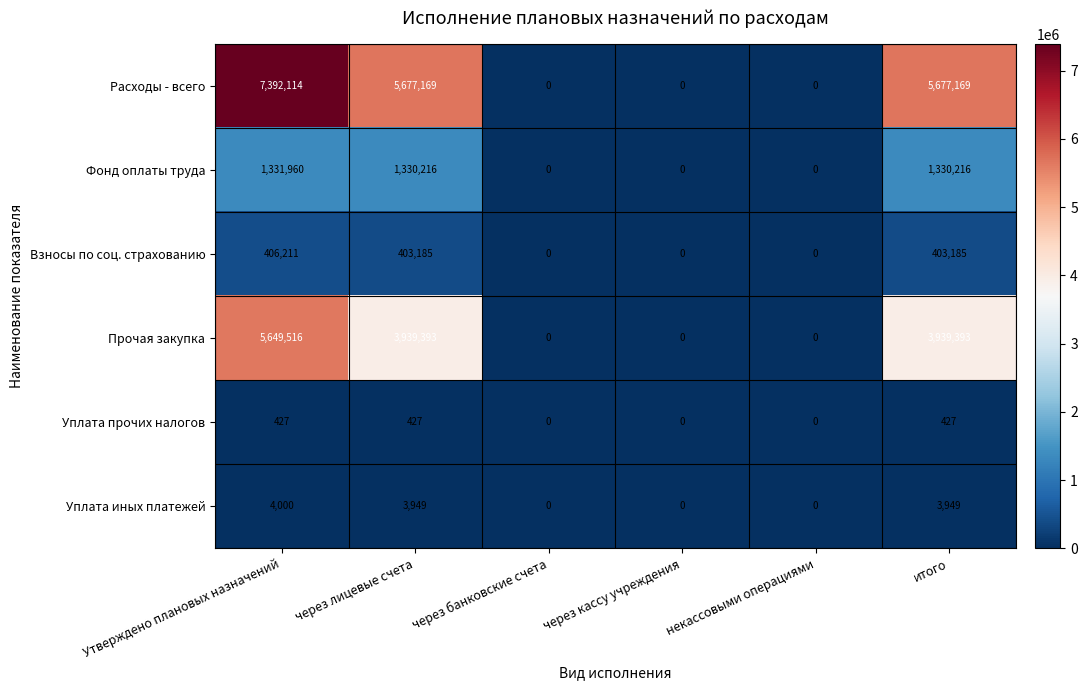

At which label does Уплата иных платежей first exceed 3949?

Утверждено плановых назначений